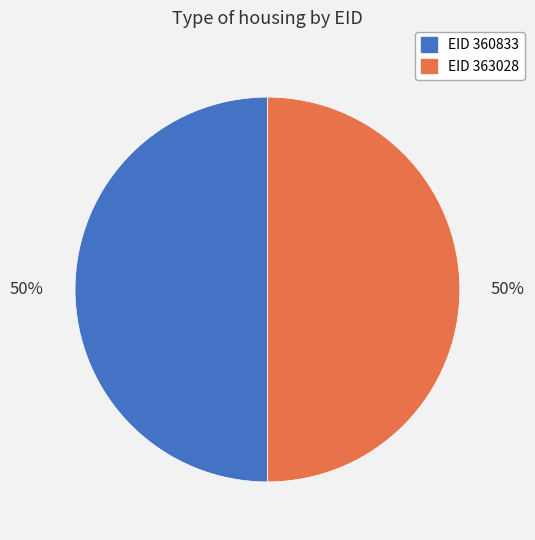

What percentage is the EID 360833 slice, to the nearest percent?

50%